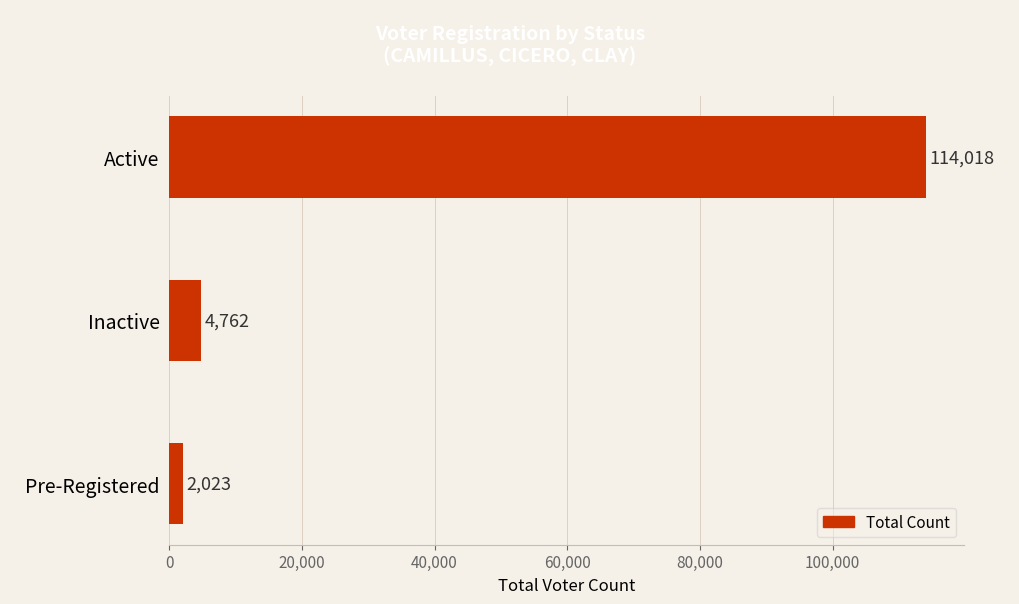

What is the sum of all values?

120803